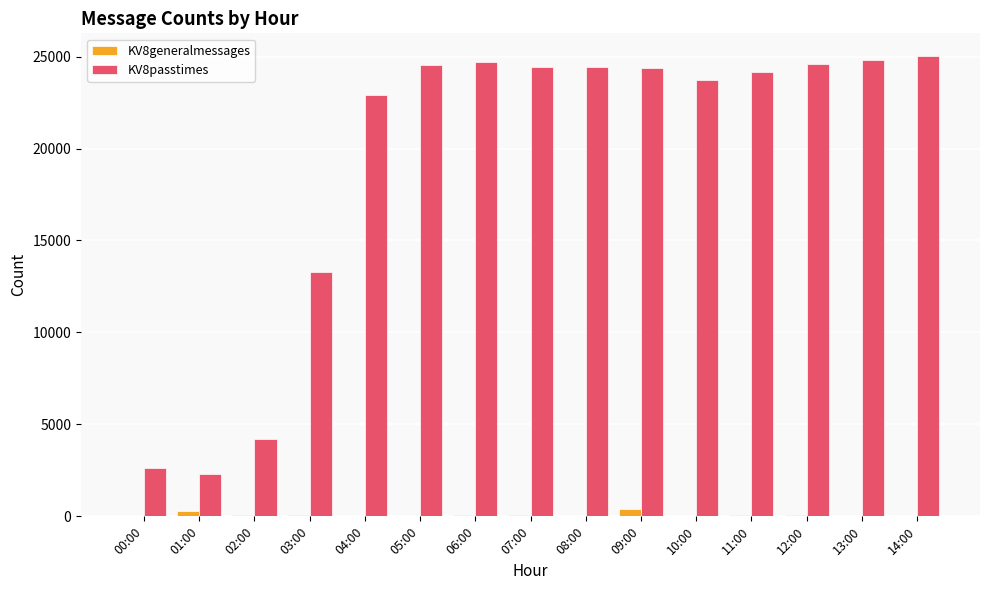

Which series has the largest range (max minus min)?

KV8passtimes